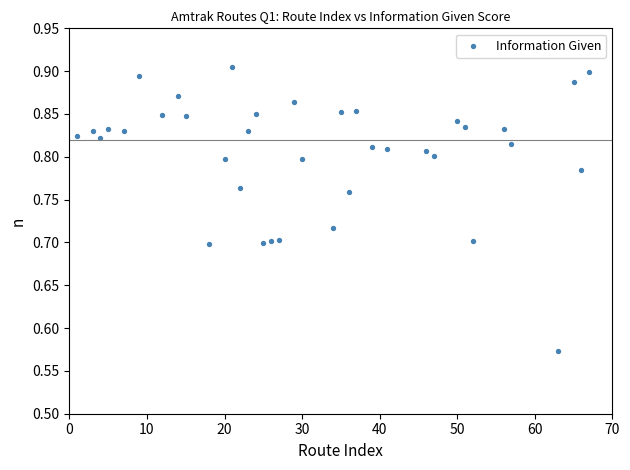

What is the range of Y values (max minus min)?

0.3